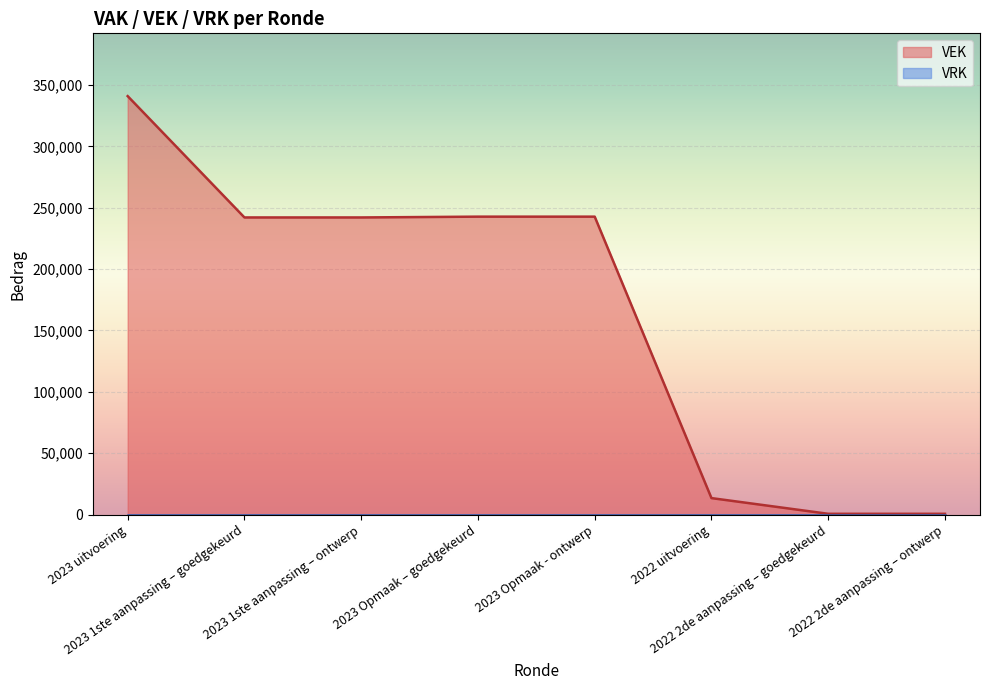

List the labels in order of value, smallest first.

2022 2de aanpassing – goedgekeurd, 2022 2de aanpassing – ontwerp, 2022 uitvoering, 2023 1ste aanpassing – goedgekeurd, 2023 1ste aanpassing – ontwerp, 2023 Opmaak – goedgekeurd, 2023 Opmaak - ontwerp, 2023 uitvoering